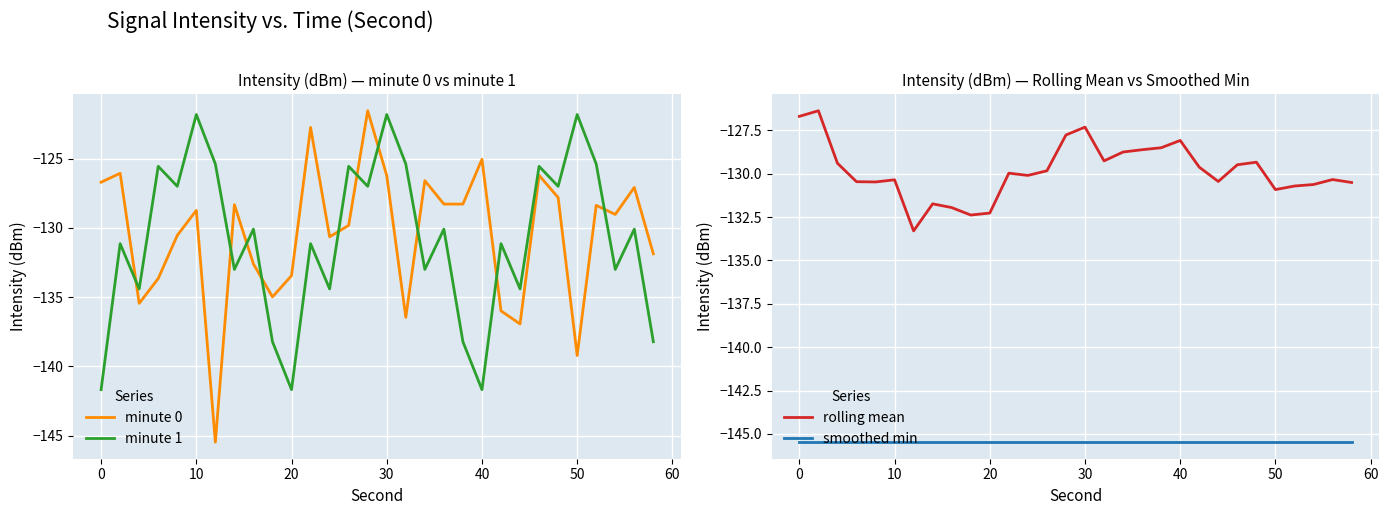

What is the difference between the maximum and minimum values in the minute 0 series?

23.9